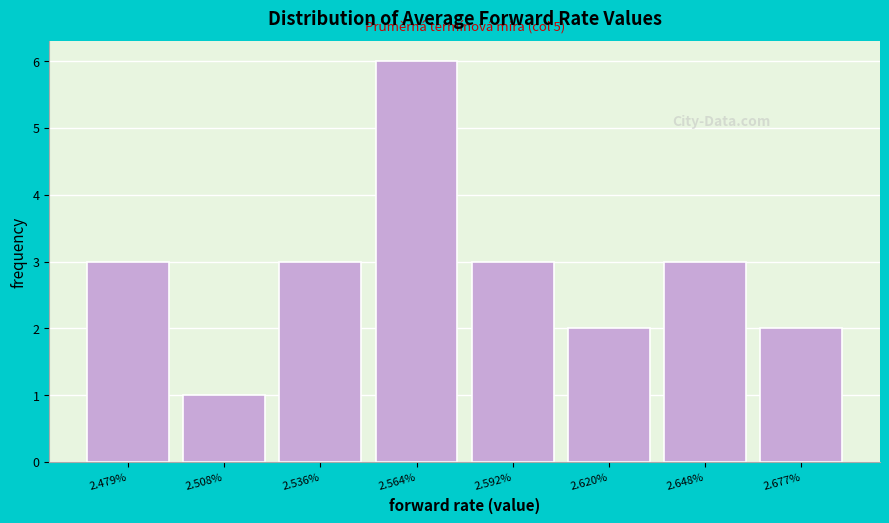

Reading left to right, list all the values displayed in this chart.

3	1	3	6	3	2	3	2